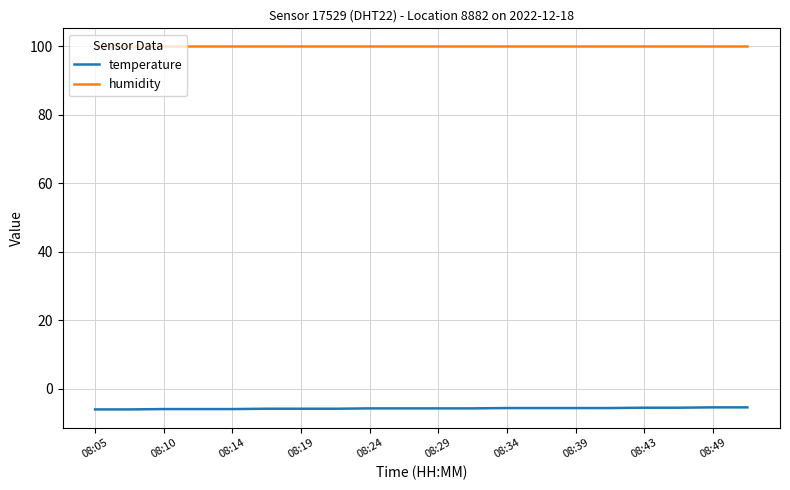

List the series in order of their overall mean, highest first.

humidity, temperature